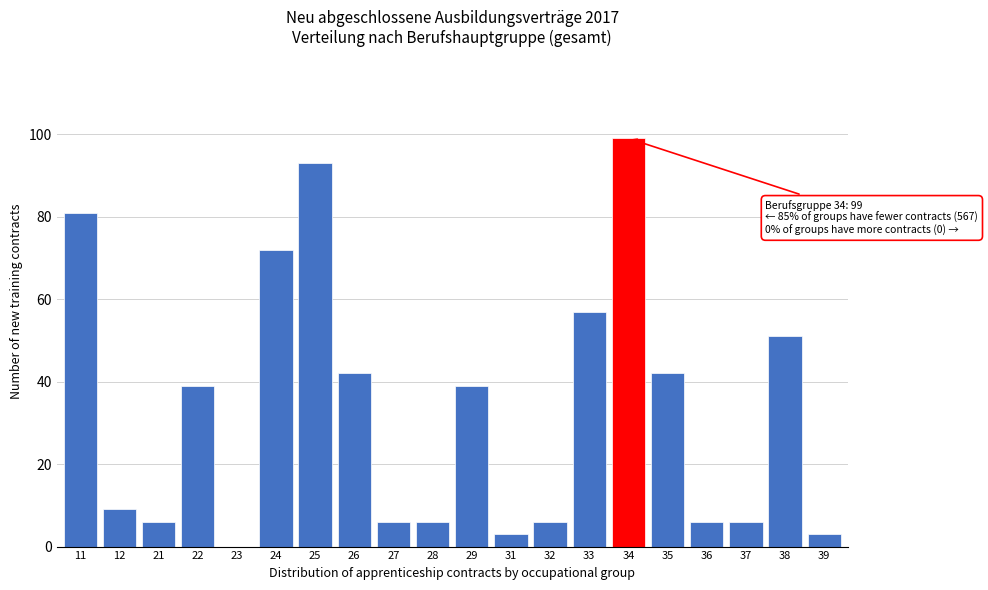

Reading left to right, transcribe all the data shown in this chart.

11=81	12=9	21=6	22=39	23=0	24=72	25=93	26=42	27=6	28=6	29=39	31=3	32=6	33=57	34=99	35=42	36=6	37=6	38=51	39=3